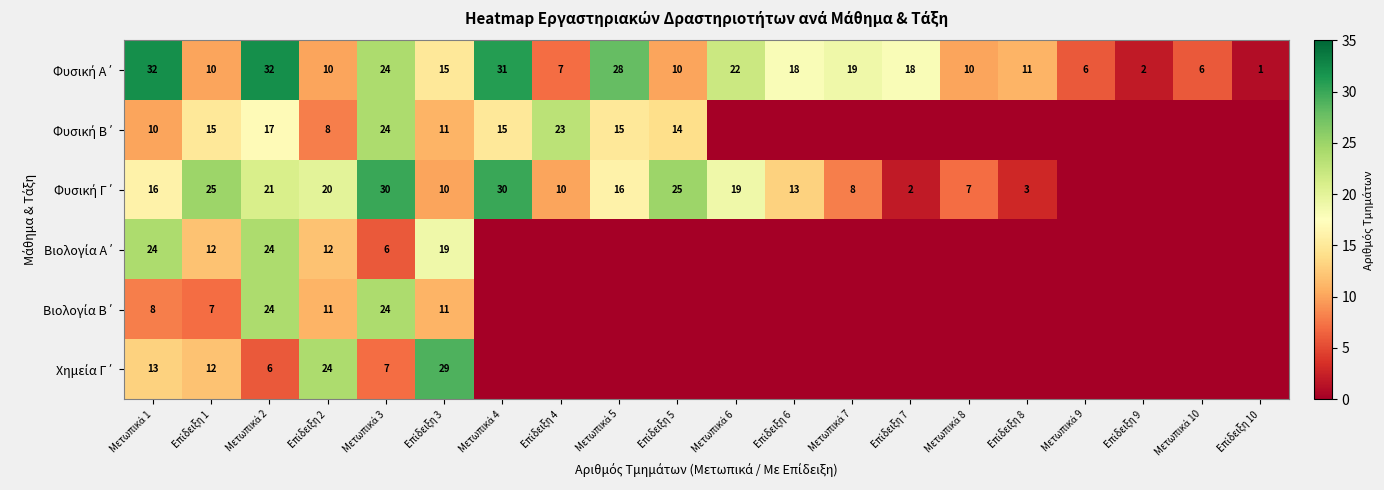

What is the sum of the Φυσική Γ΄ values at Επίδειξη 5 and Μετωπικά 7?

33